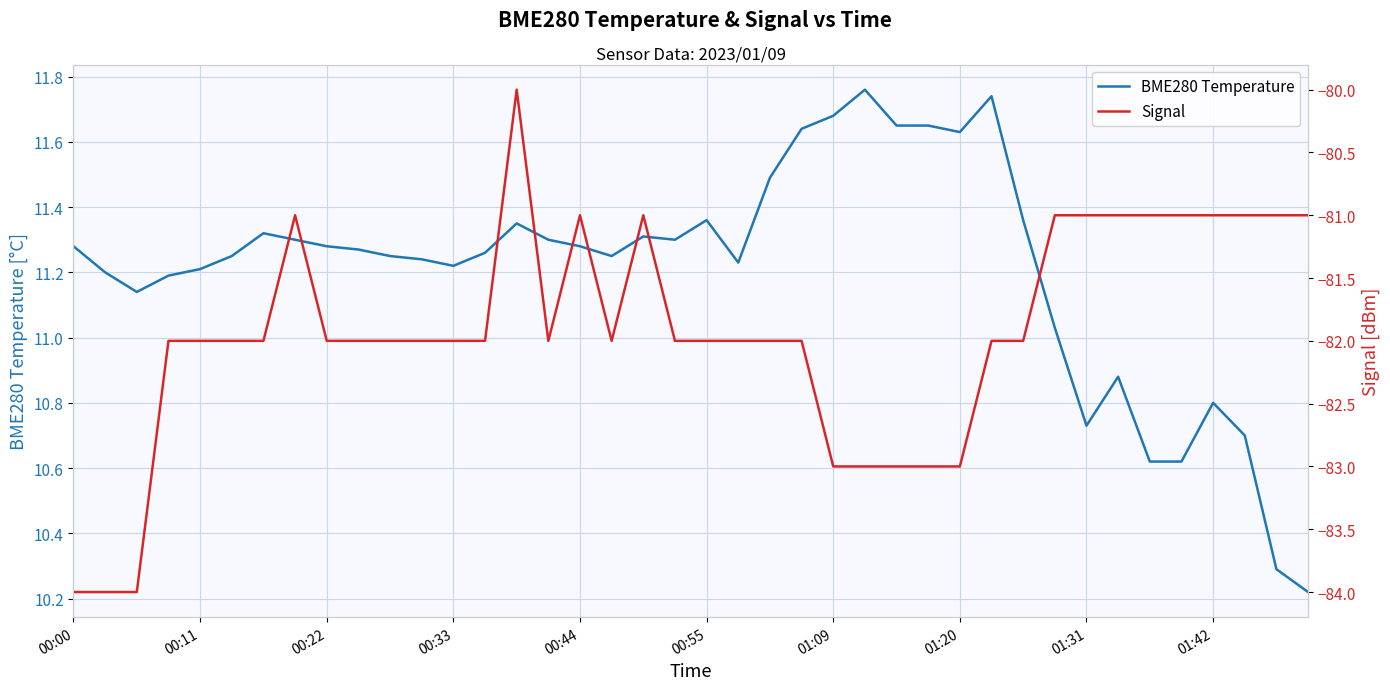

How many interior local valleys does the BME280 Temperature series have?

7